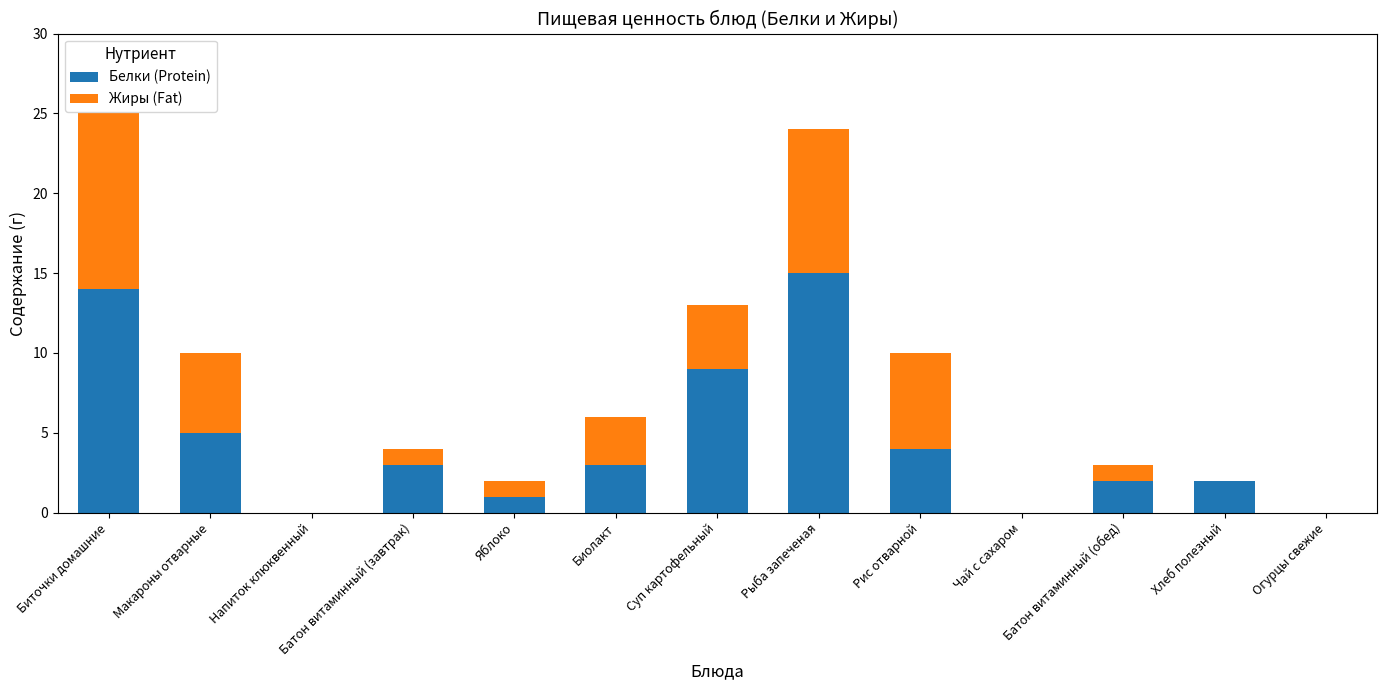

How many distinct data groups are displayed?

2